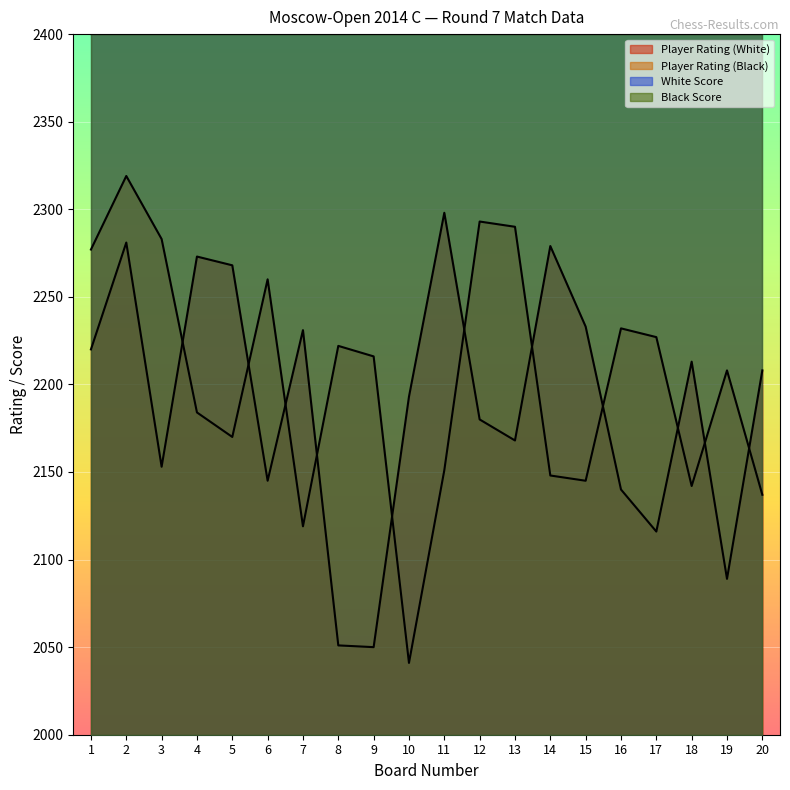

At which category does Player Rating (Black) reach its first local peak?

2